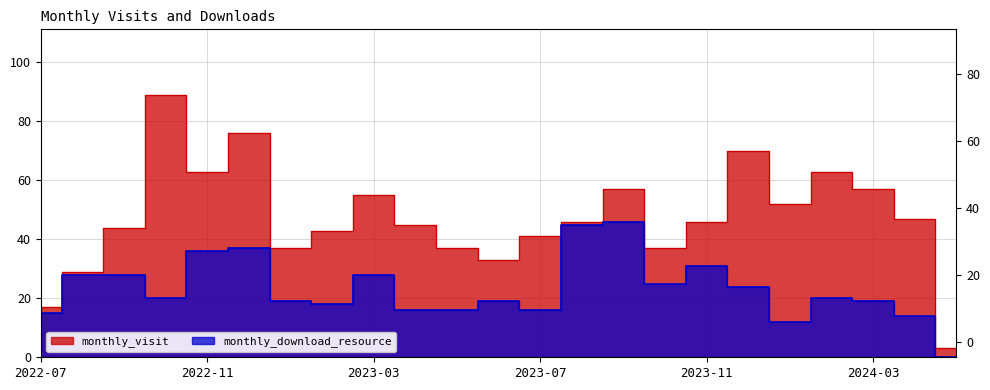

What is the greatest value displayed?

89